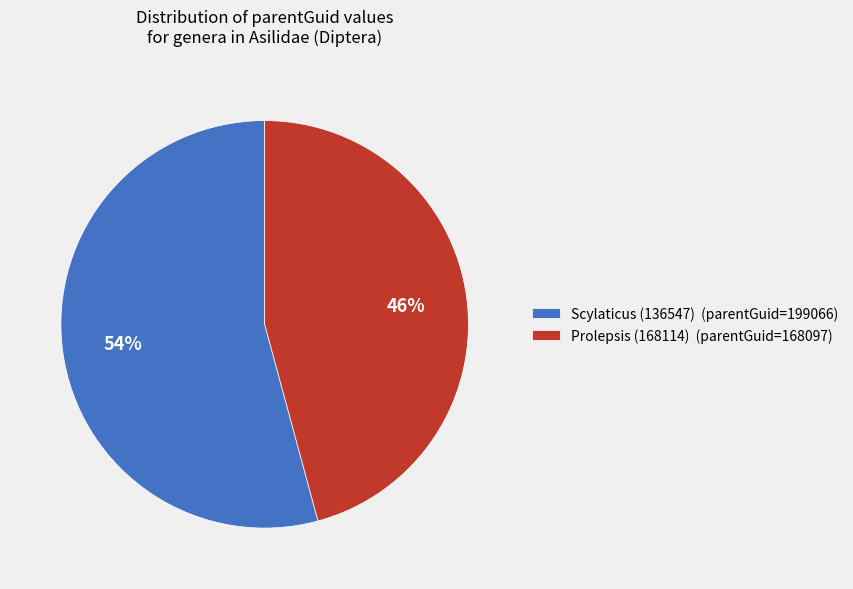

Combined, do Scylaticus (136547) and Prolepsis (168114) account for over 50%?

Yes